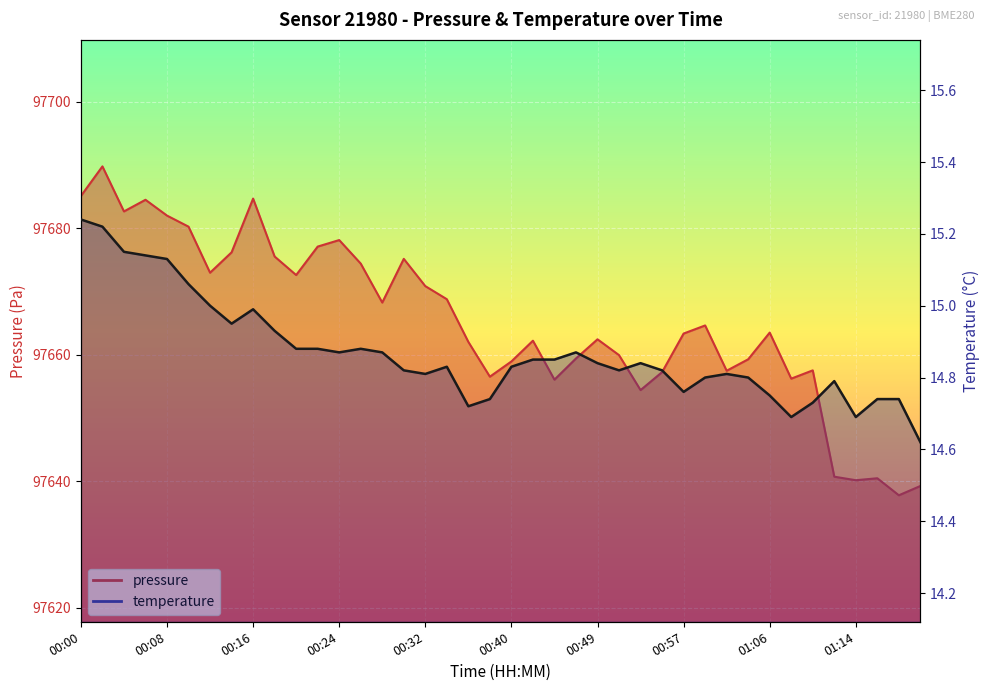

How many interior local valleys does the temperature series have?

8